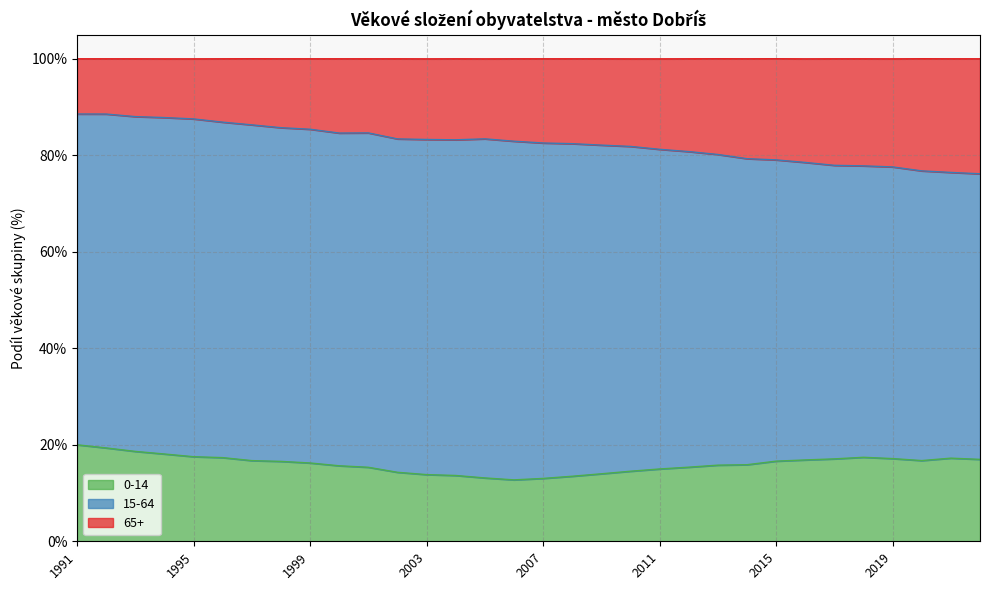

What is the highest value of the 0-14 series?

20.0